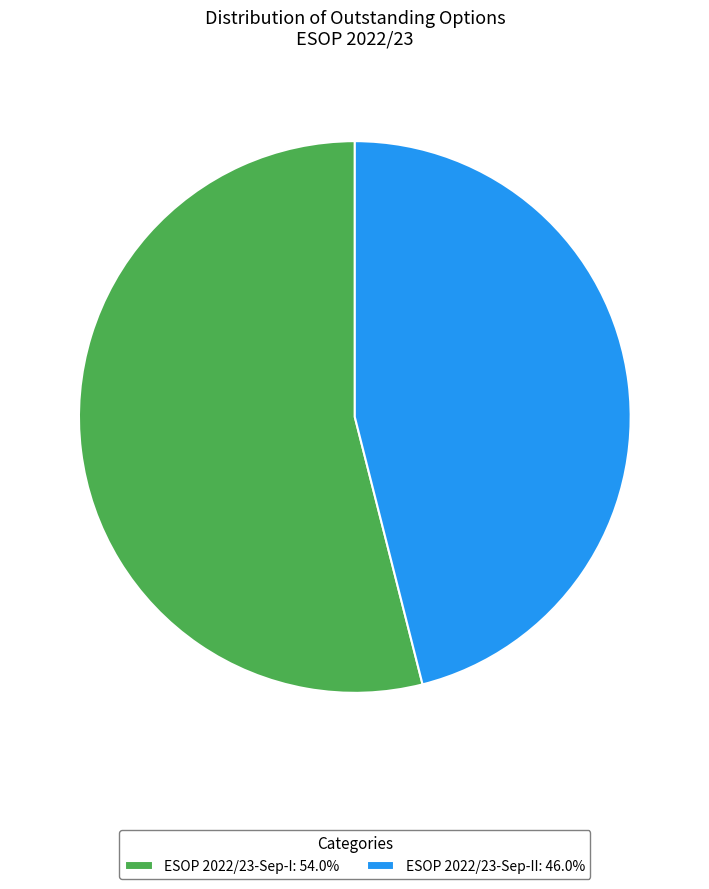

Does ESOP 2022/23-Sep-I: 54.0% account for over 50% of the chart?

Yes